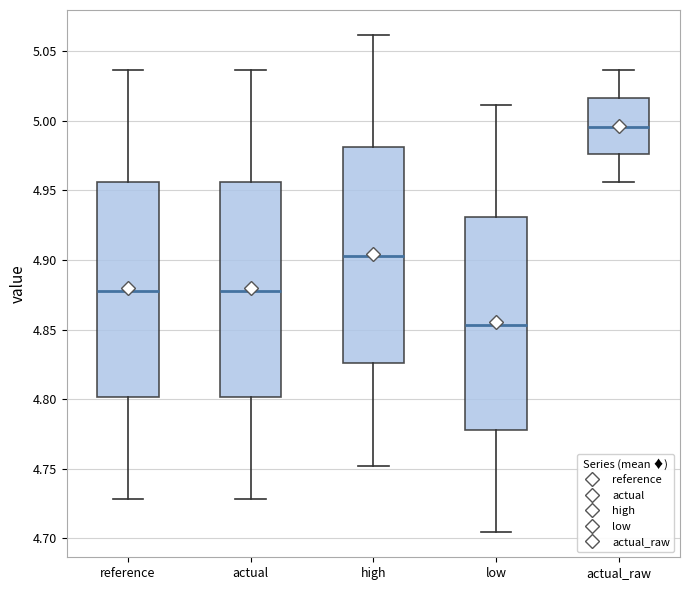

Which box's median line is the lowest?

low